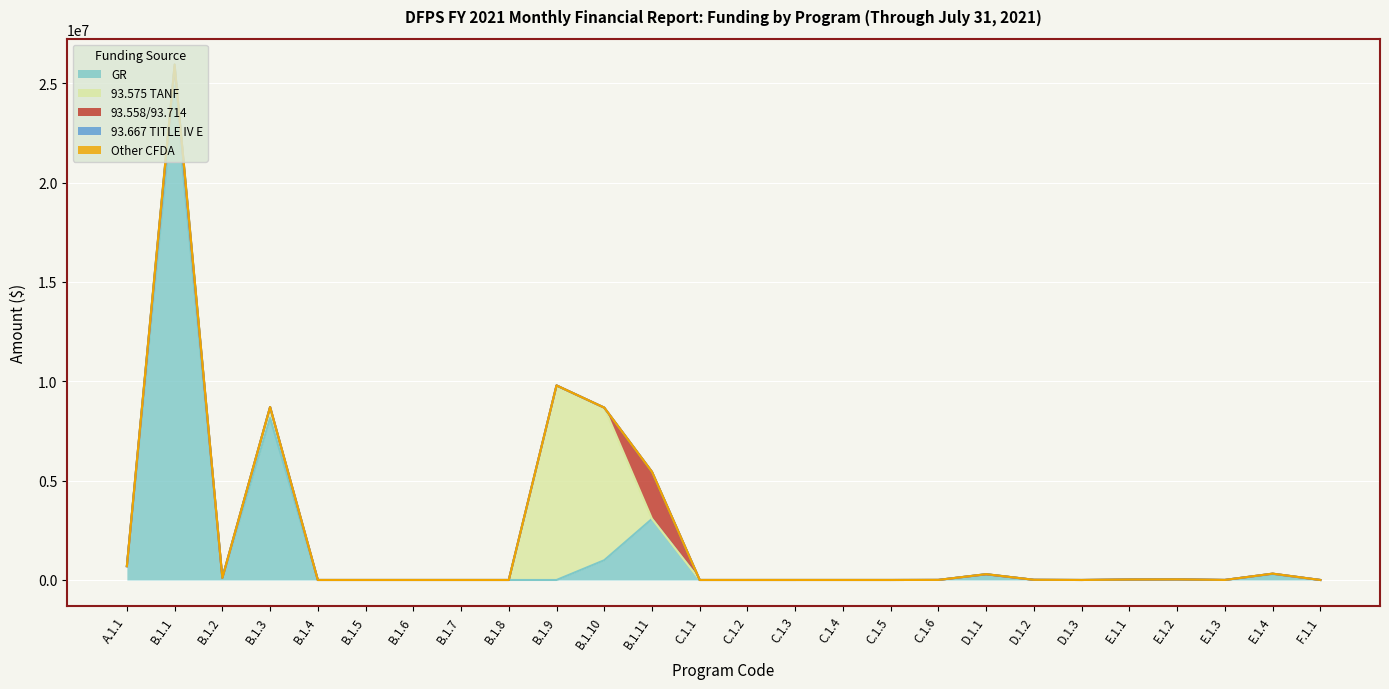

Which series changed the most between C.1.6 and F.1.1?

GR